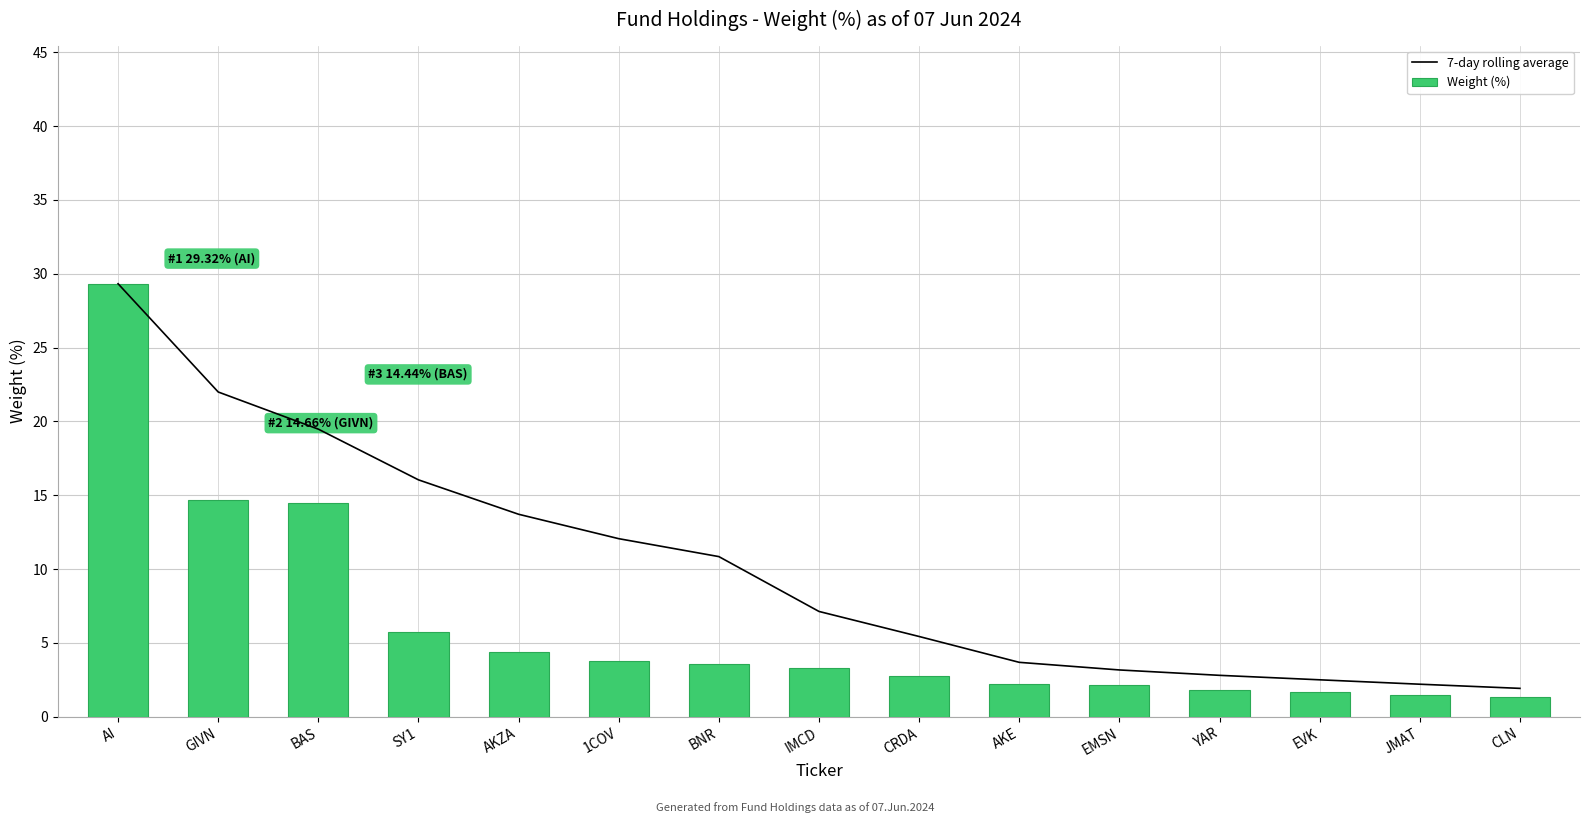

Between BNR and AKZA, which is larger?

AKZA